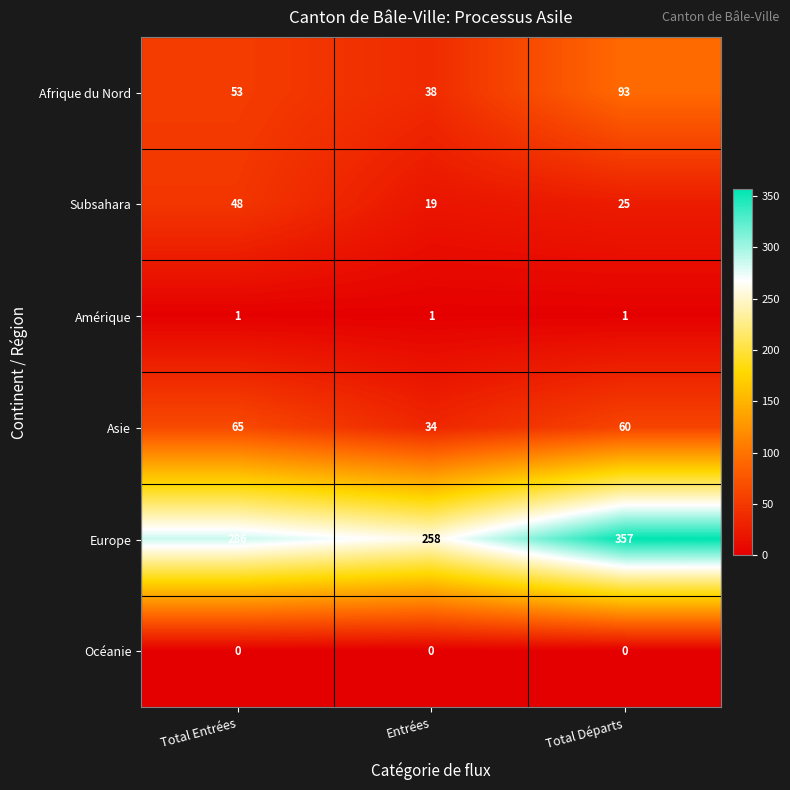

Which series has the largest total across all categories?

Europe